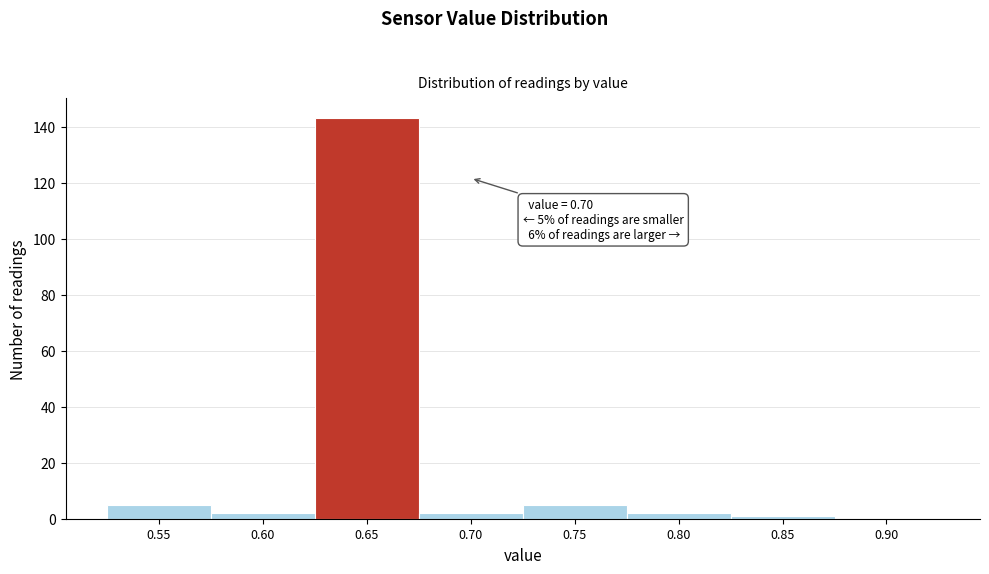

Reading left to right, what are all the values shown in this chart?

0.55=5	0.60=2	0.65=143	0.70=2	0.75=5	0.80=2	0.85=1	0.90=0